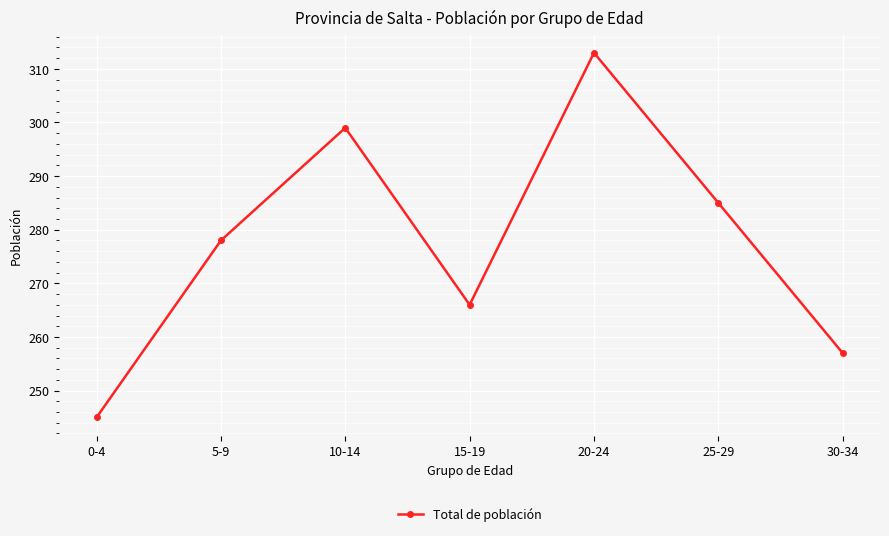

What is the change in value from 0-4 to 5-9?

+33